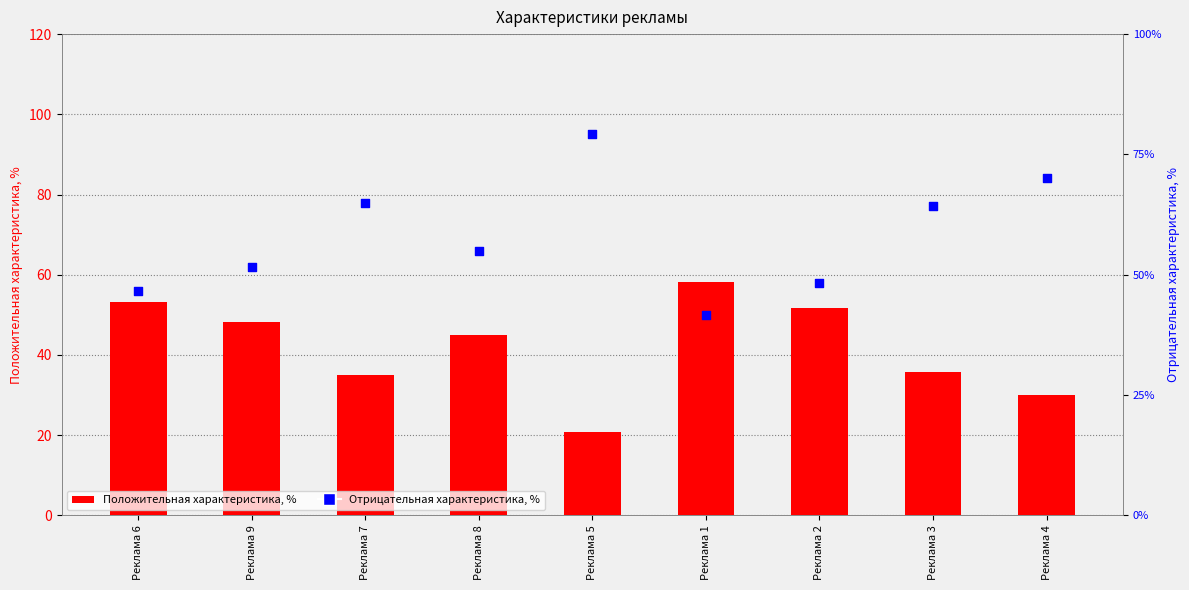

What is the total value across all series at Реклама 5?

100.0